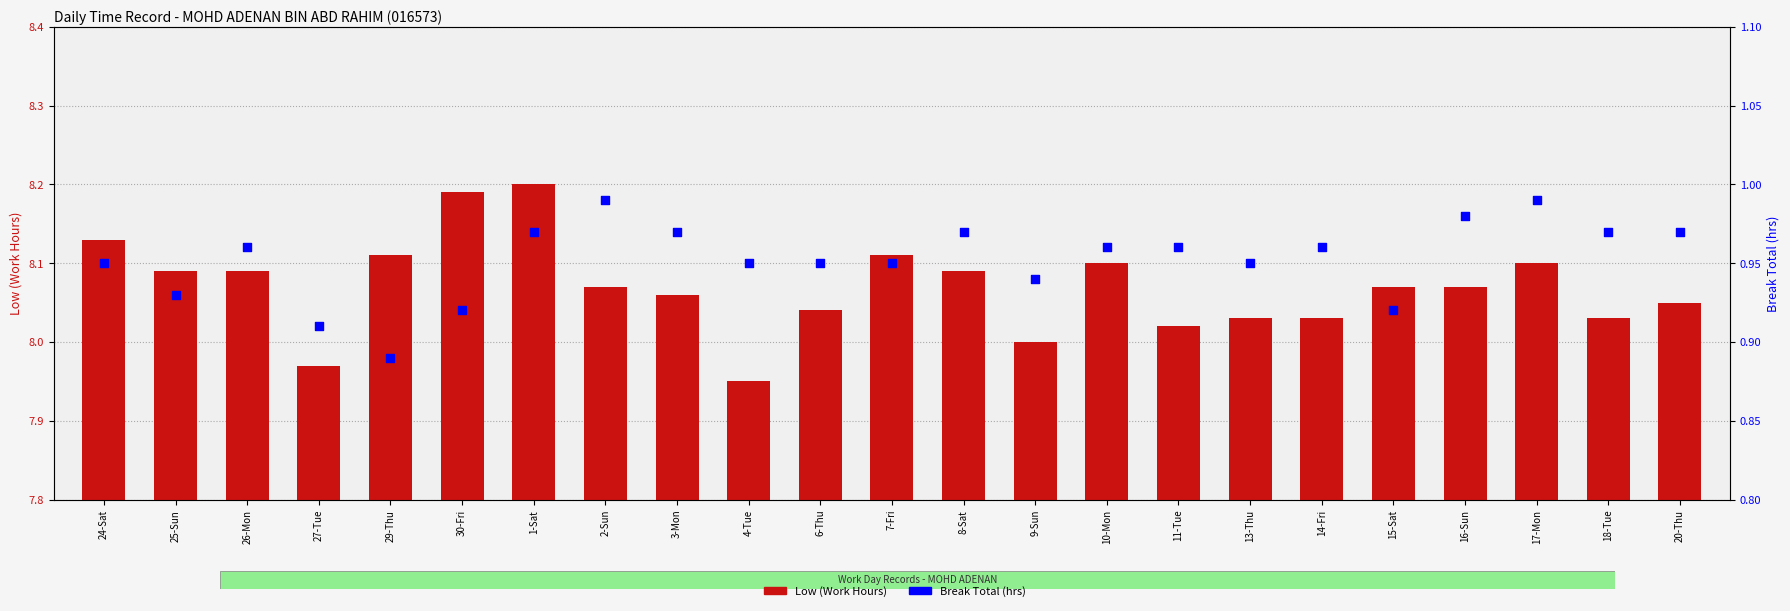

Which series contains the lowest Y value?

Break Total (hrs)